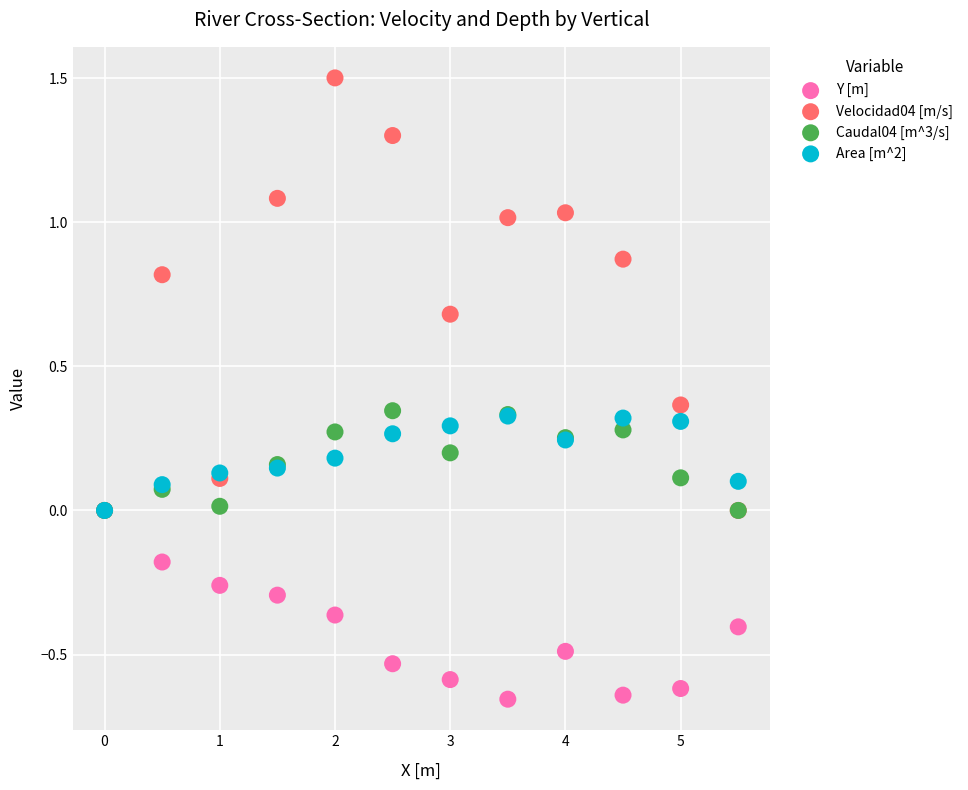

Which series has the widest spread of Y values?

Velocidad04 [m/s]